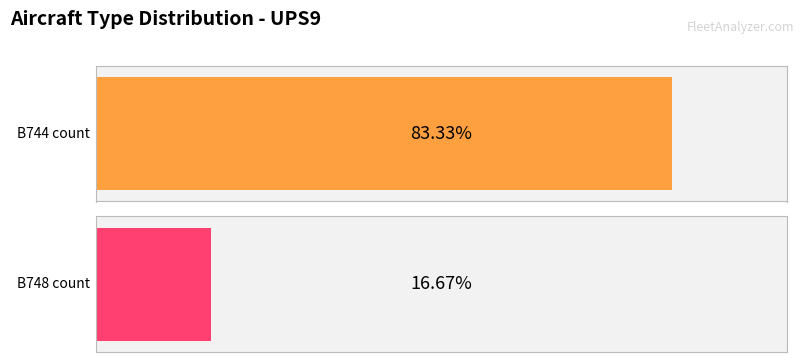

Which category has the highest value across all series?

B744